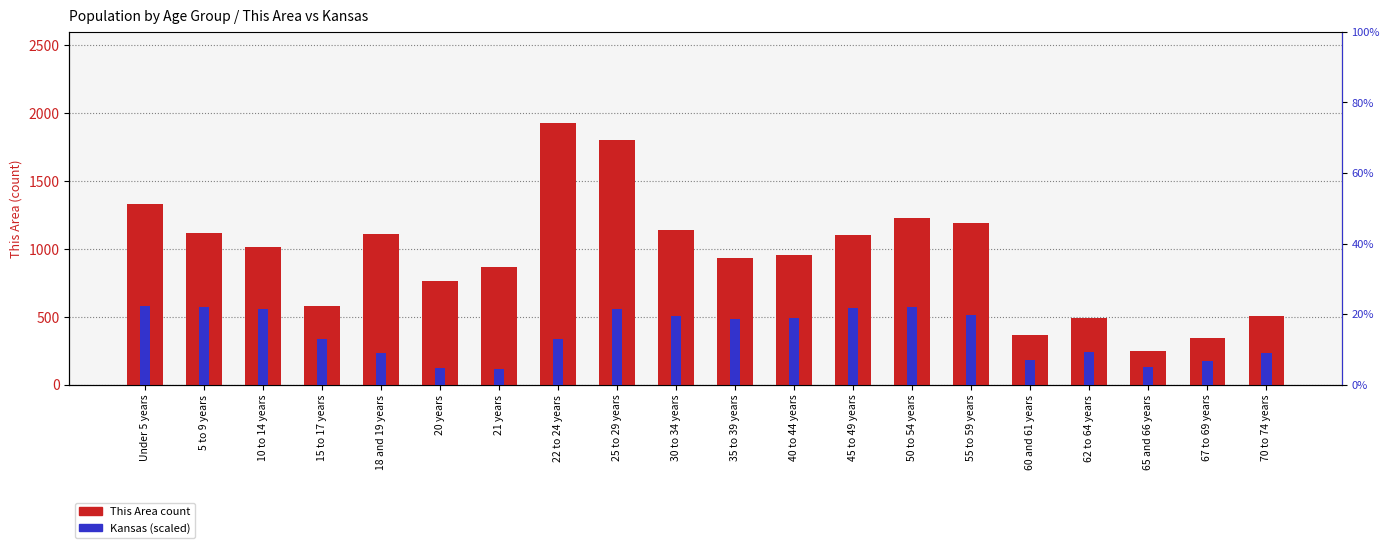

What is the spread (max minus min) of values at Under 5 years?

753.8